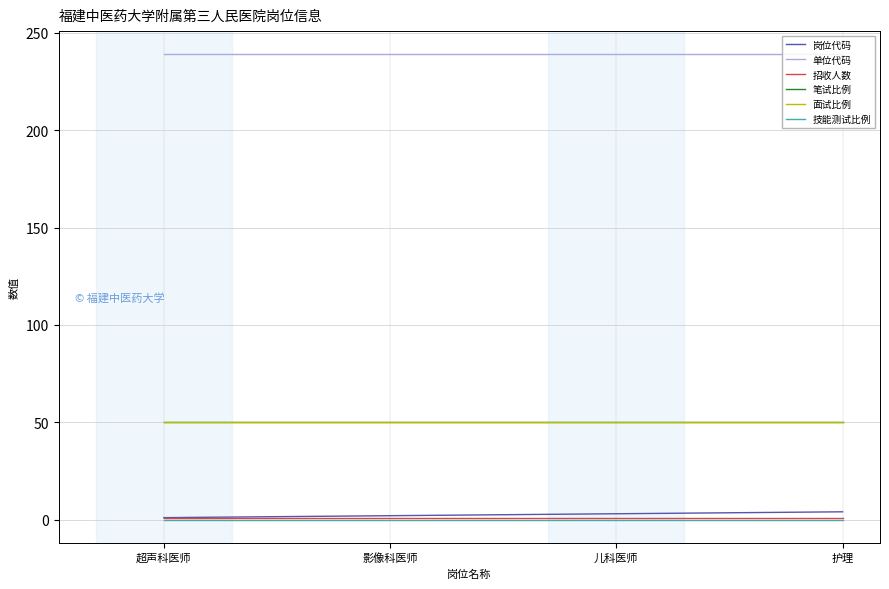

Reading left to right, extract all data points from this chart.

岗位代码: 超声科医师=1	影像科医师=2	儿科医师=3	护理=4
单位代码: 超声科医师=239	影像科医师=239	儿科医师=239	护理=239
招收人数: 超声科医师=1	影像科医师=1	儿科医师=1	护理=1
笔试比例: 超声科医师=50	影像科医师=50	儿科医师=50	护理=50
面试比例: 超声科医师=50	影像科医师=50	儿科医师=50	护理=50
技能测试比例: 超声科医师=0	影像科医师=0	儿科医师=0	护理=0